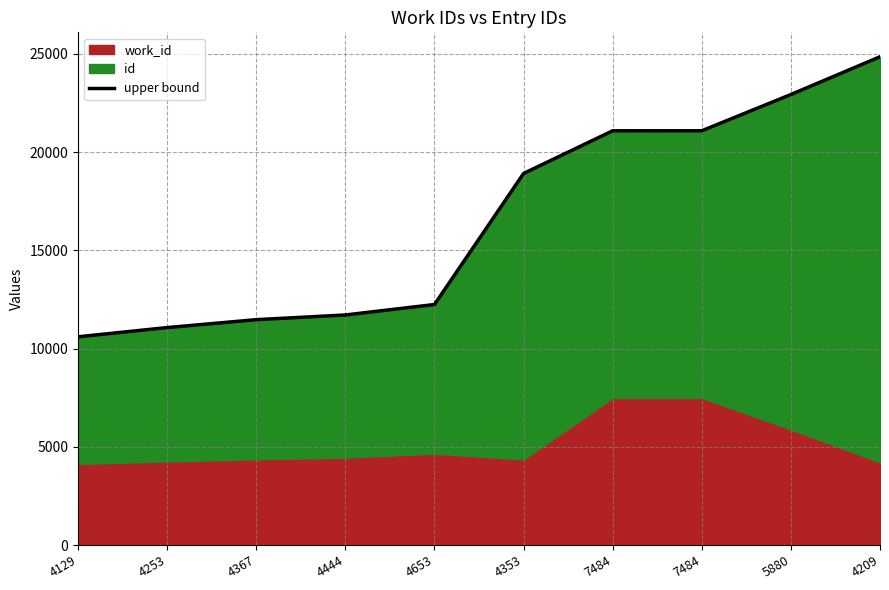

List the labels in order of value, largest first.

4209, 5880, 7484, 7484, 4353, 4653, 4444, 4367, 4253, 4129